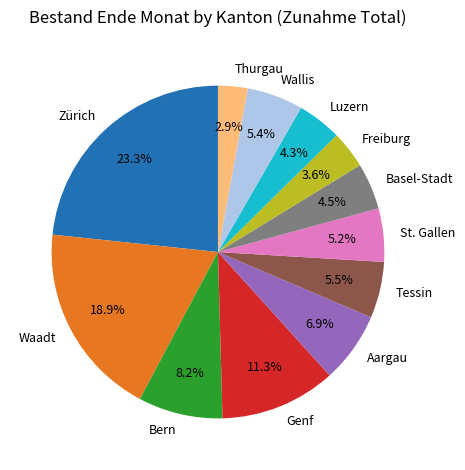

To the nearest percent, what is the combined percentage of Wallis and Genf?

17%